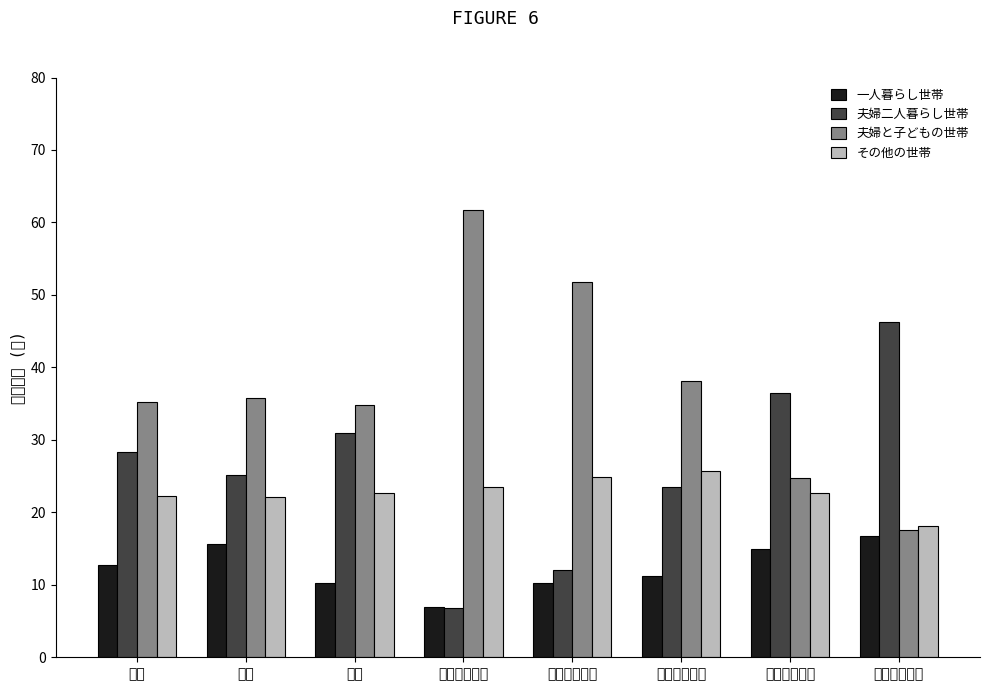

What is the difference between the maximum and minimum values in the 夫婦と子どもの世帯 series?

44.1